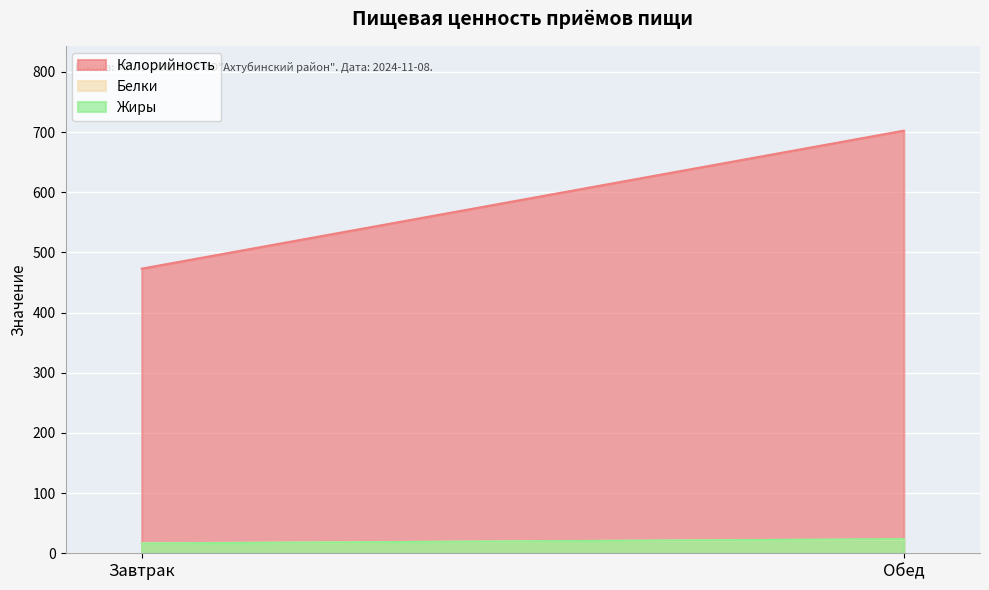

What is the spread (max minus min) of values at Завтрак?

456.9